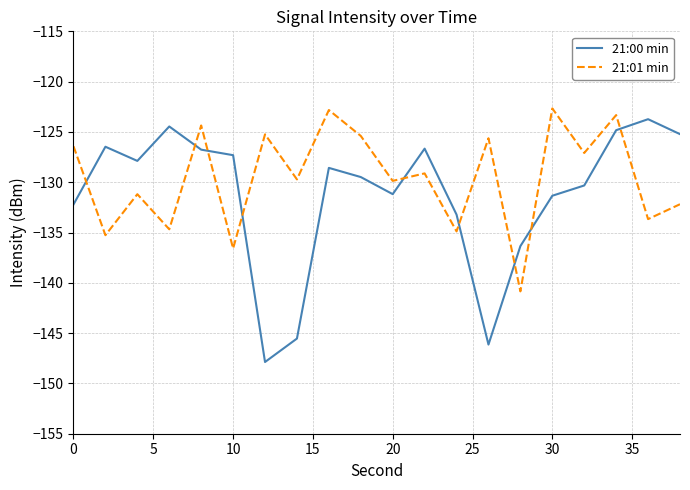

Which series has the largest total across all categories?

21:01 min